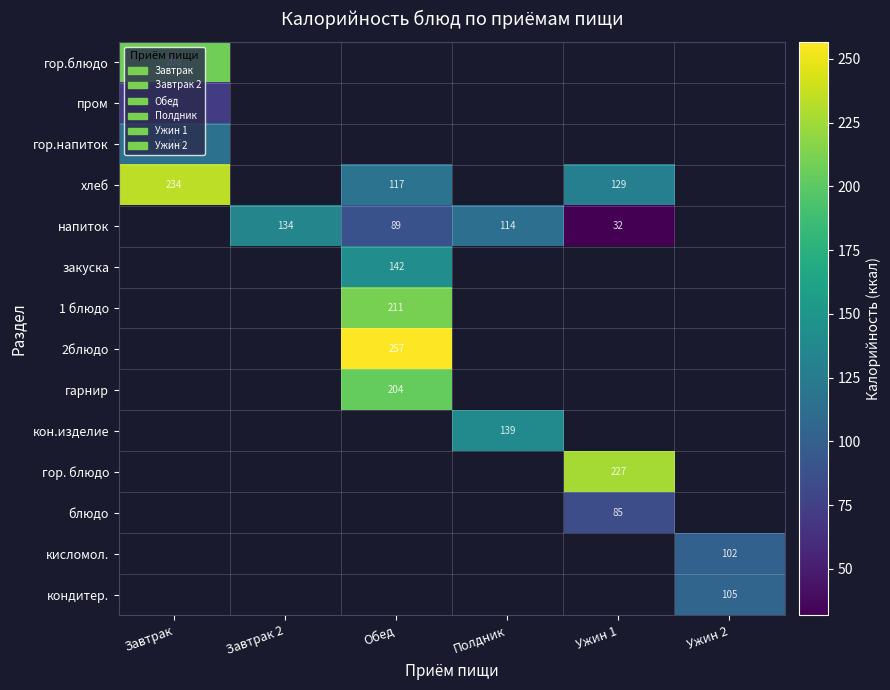

True or false: напиток has a value of 155.7 at Полдник.

False